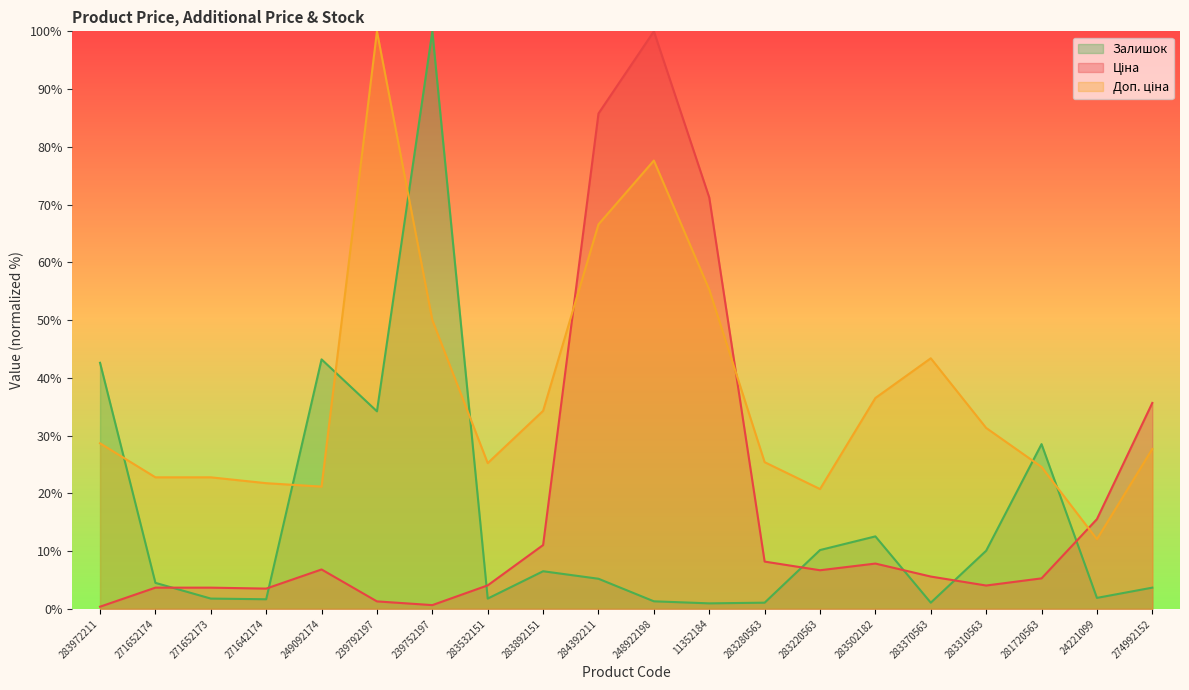

Rank the categories by Ціна value from highest to lowest.

248922198, 284392211, 11352184, 274992152, 24221099, 283892151, 283280563, 283502182, 249092174, 283220563, 283370563, 281720563, 283532151, 283310563, 271652174, 271652173, 271642174, 239792197, 239752197, 283972211